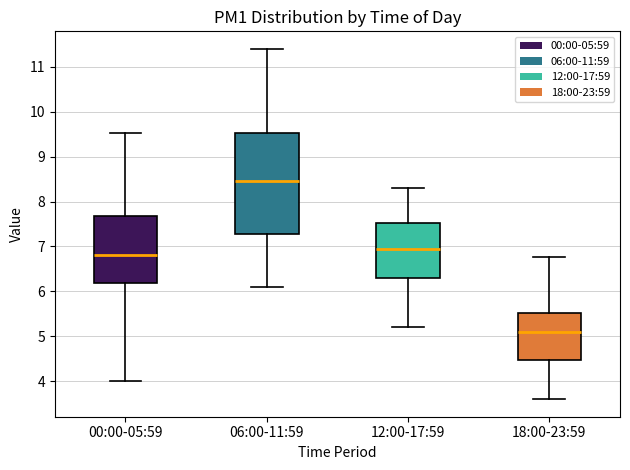

Where does the median line of the box for 00:00-05:59 sit on the y-axis? The values are not printed on the chart, so give them approximately, as read against the axis.

6.8